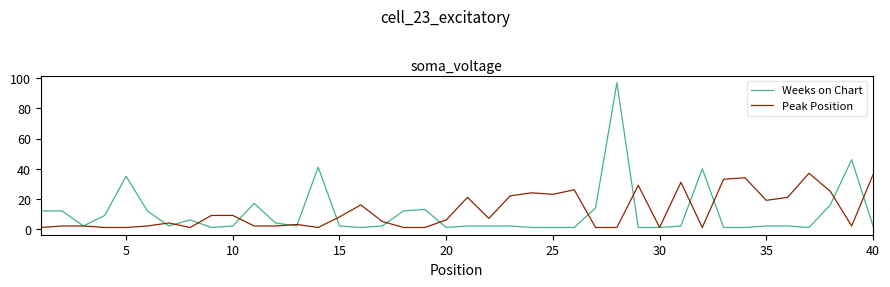

List the series in order of their peak value, highest first.

Weeks on Chart, Peak Position